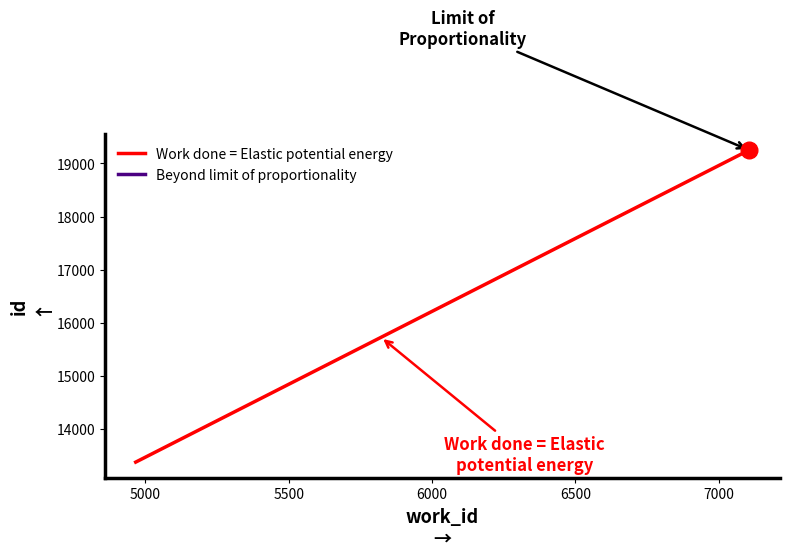

How many series are shown in this chart?

1